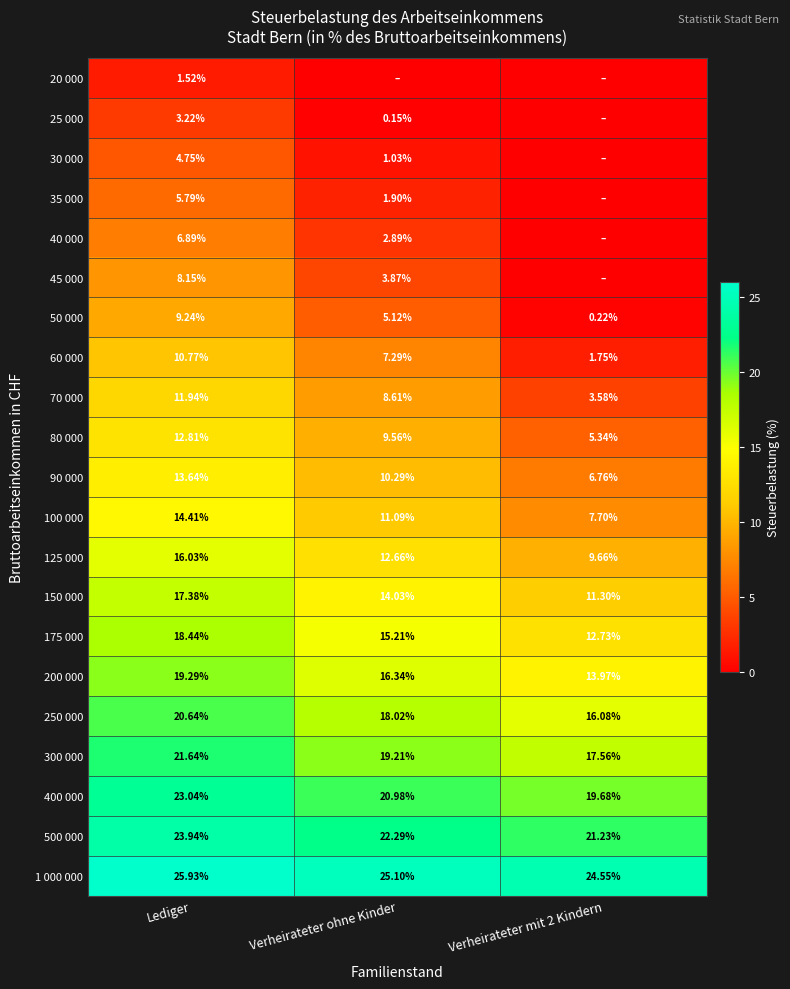

At which label is 250 000 closest to 18?

Verheirateter ohne Kinder